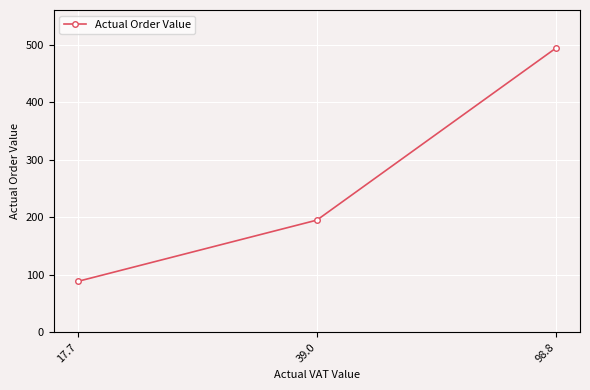

What is the label of the 1st point from the right?

98.8